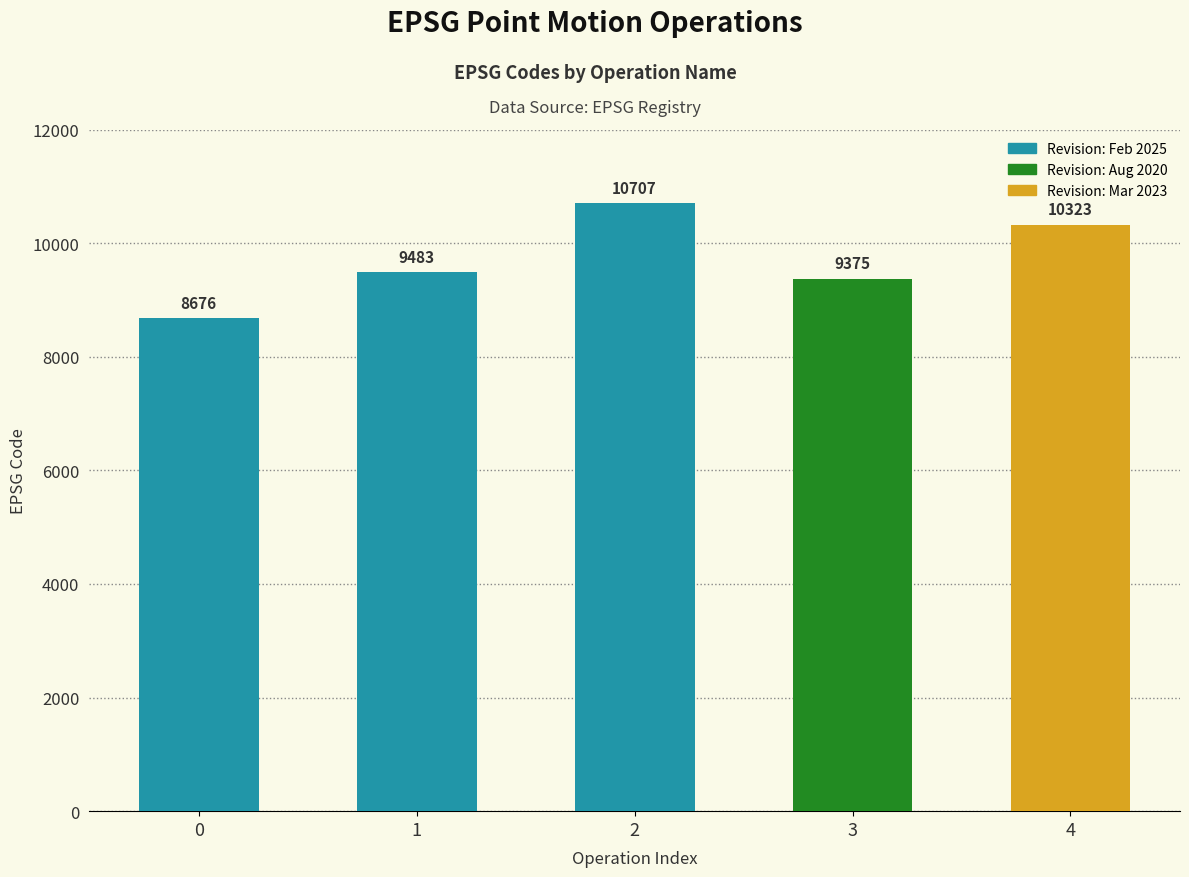

At which category does the chart reach its peak across all series?

2